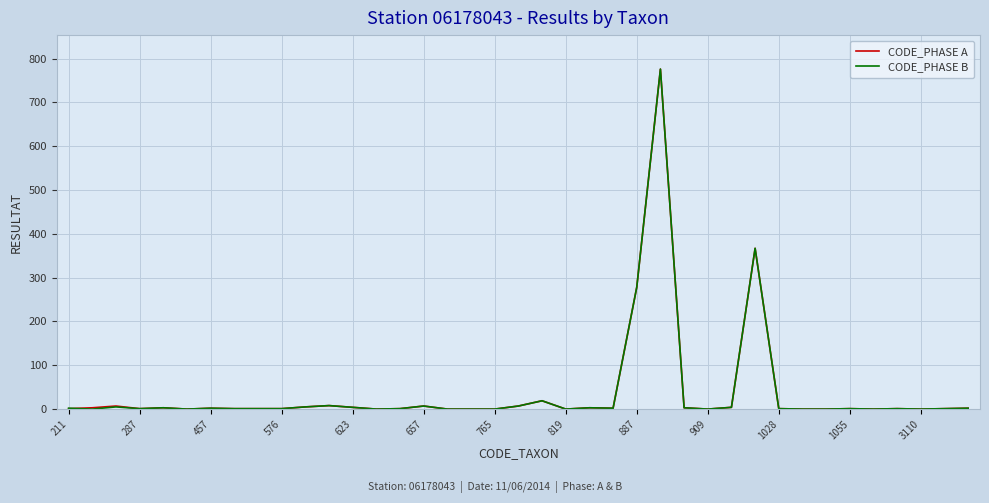

What is the maximum value for CODE_PHASE A?

776